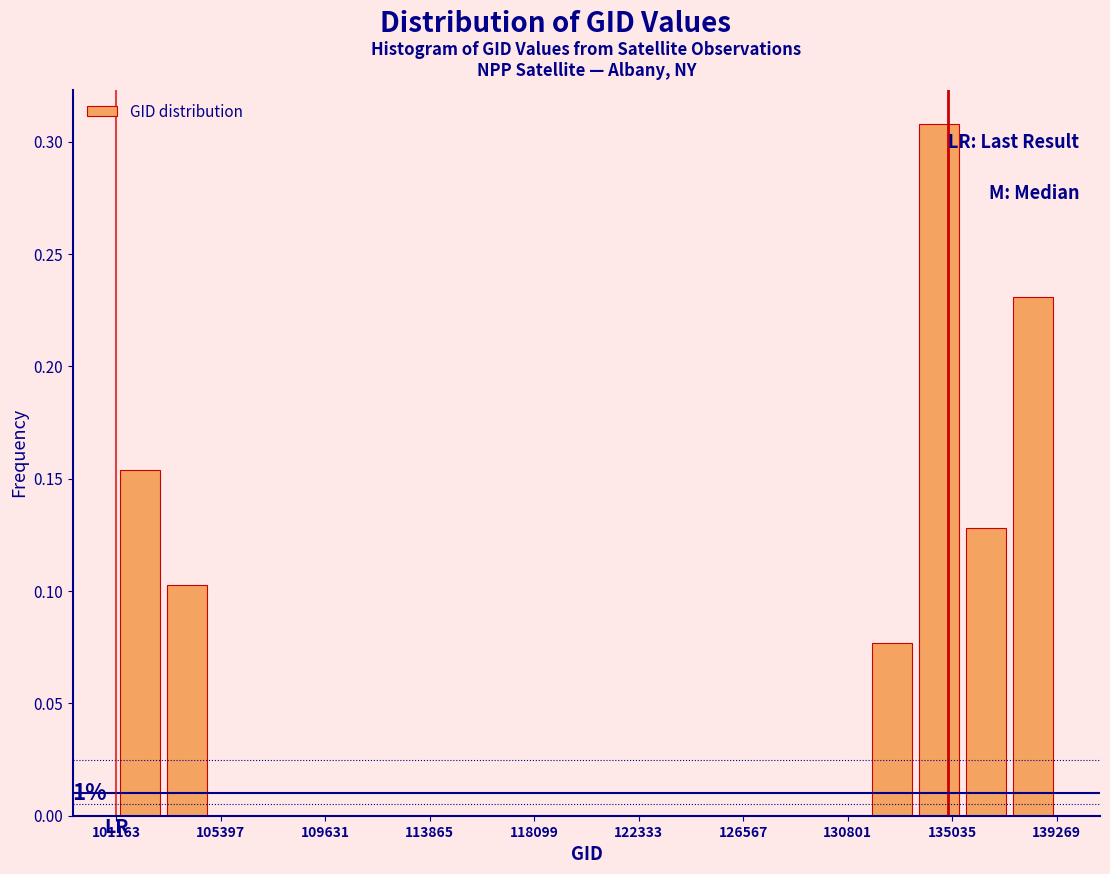

Around what value on the x-axis is the tallest bar? Give the approximate position of its centre, as read against the axis.

134500